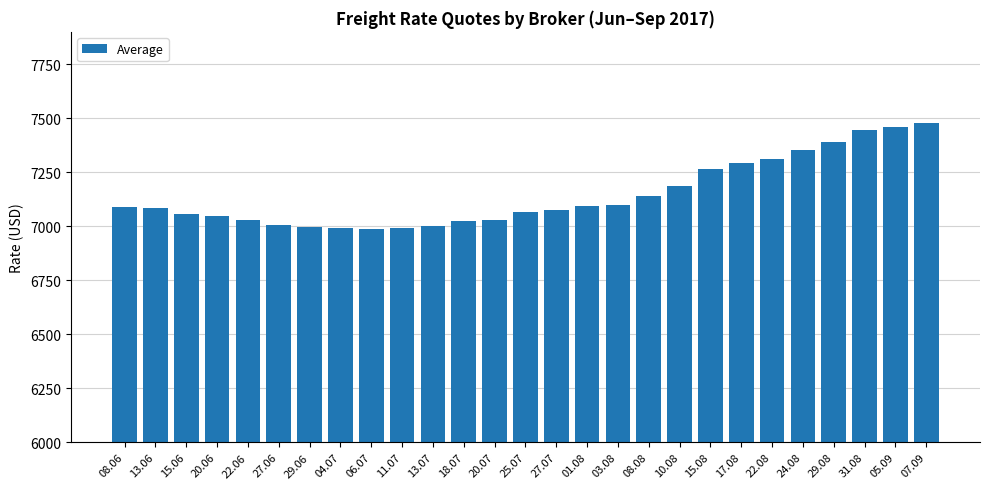

Approximately how many times larger is the value at 22.06 compared to 20.07?

1.0